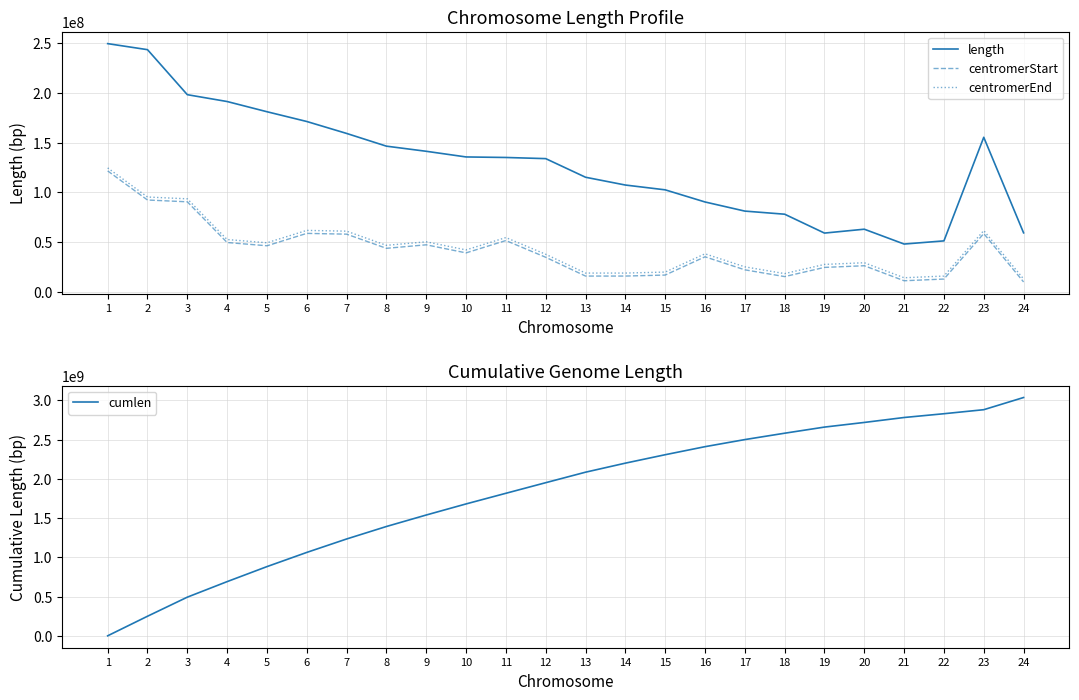

True or false: centromerEnd has more than 1 interior local peaks.

True